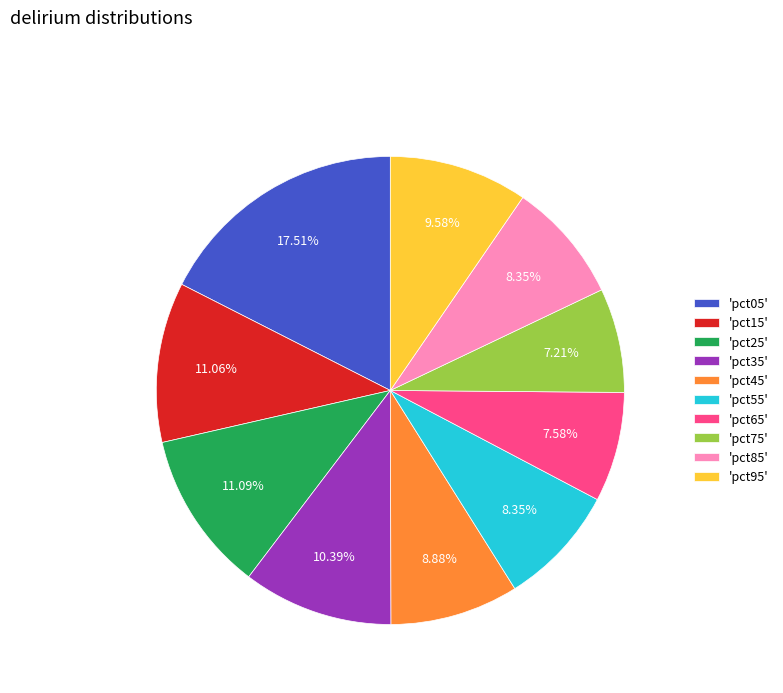

Do 'pct25' and 'pct85' together represent more than half of the pie?

No